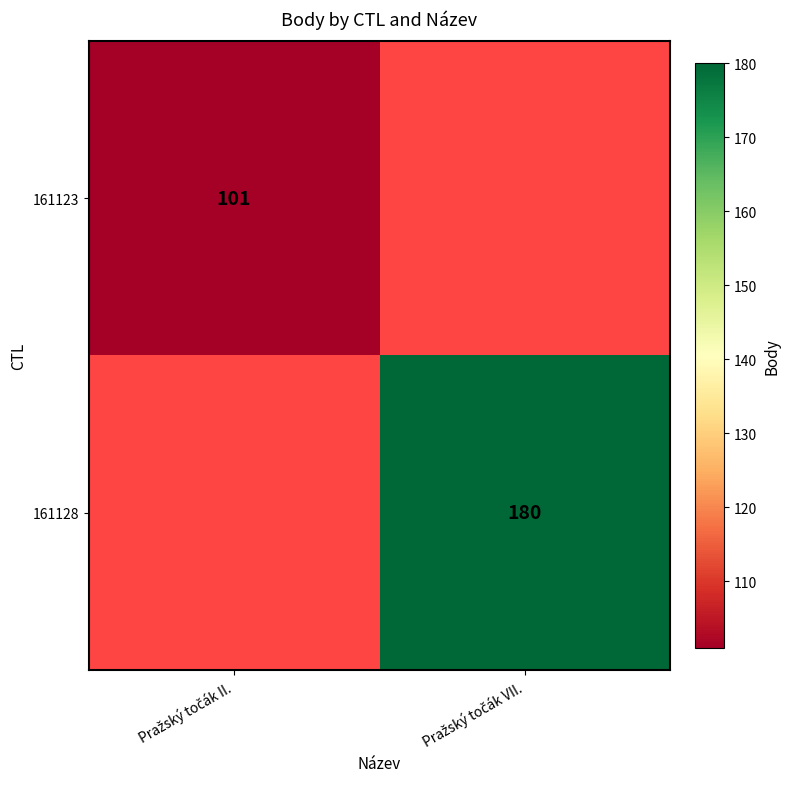

Rank the series at Pražský točák II. from highest to lowest value.

161123, 161128